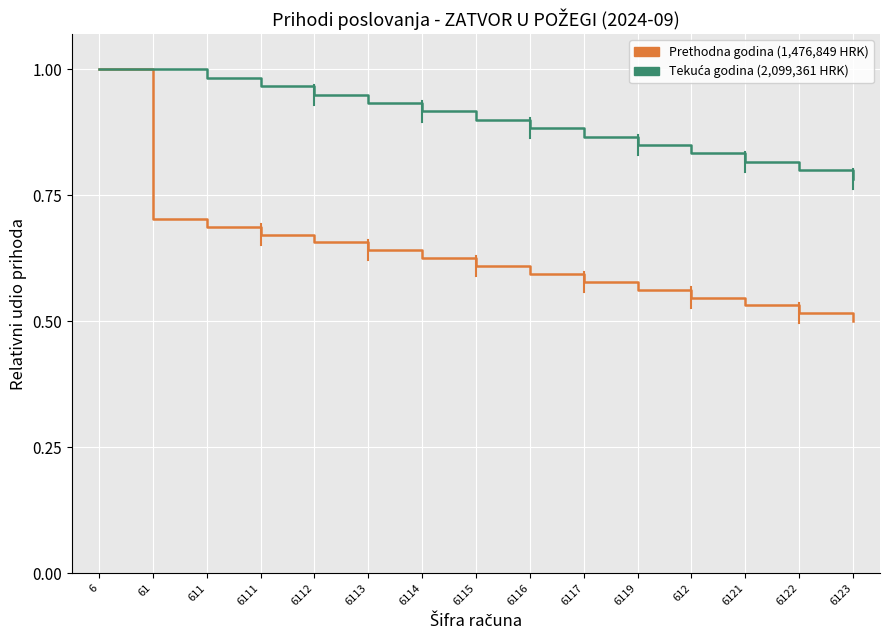

At which category is the sum across all series the highest?

6